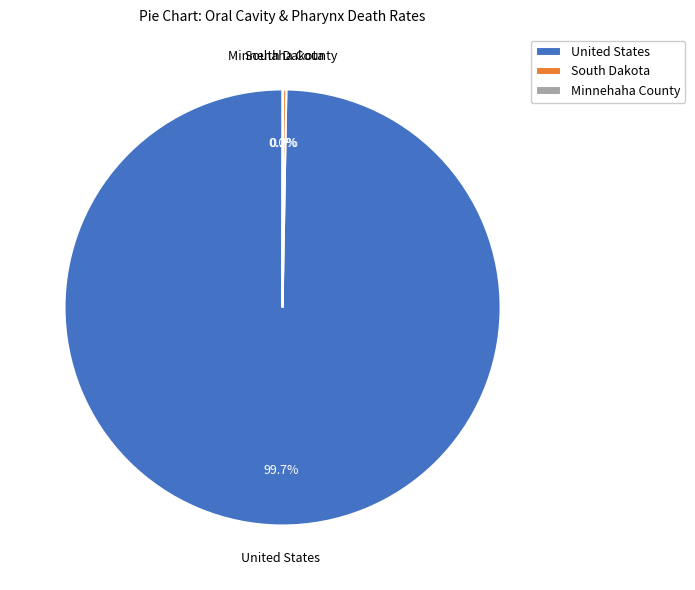

Is there a majority slice in this chart?

Yes